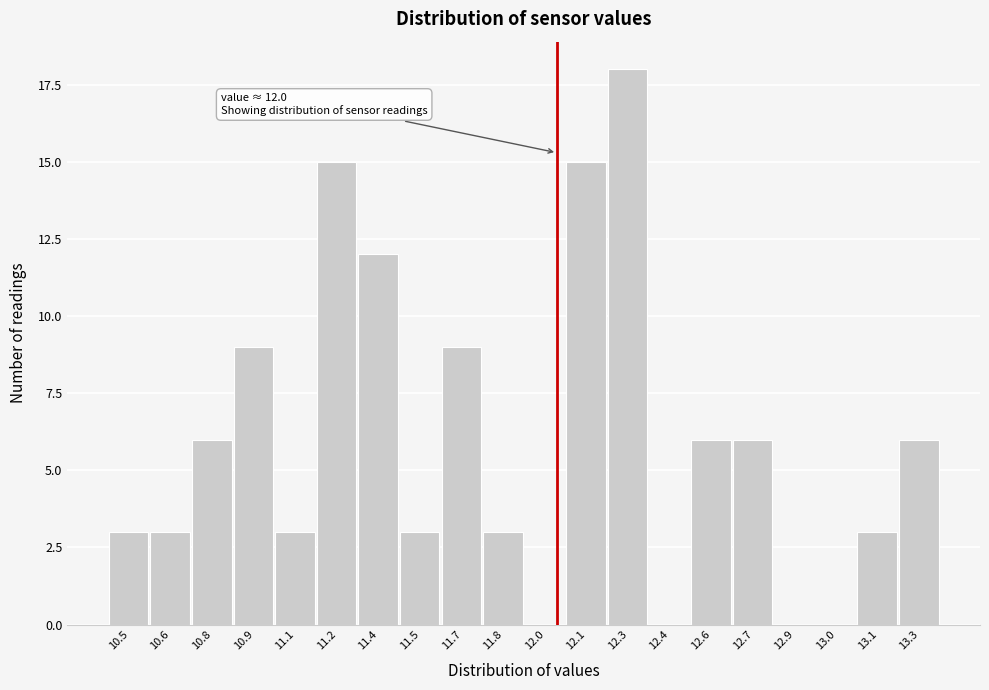

Reading left to right, what are all the values shown in this chart?

10.5=3	10.6=3	10.8=6	10.9=9	11.1=3	11.2=15	11.4=12	11.5=3	11.7=9	11.8=3	12.0=0	12.1=15	12.3=18	12.4=0	12.6=6	12.7=6	12.9=0	13.0=0	13.1=3	13.3=6